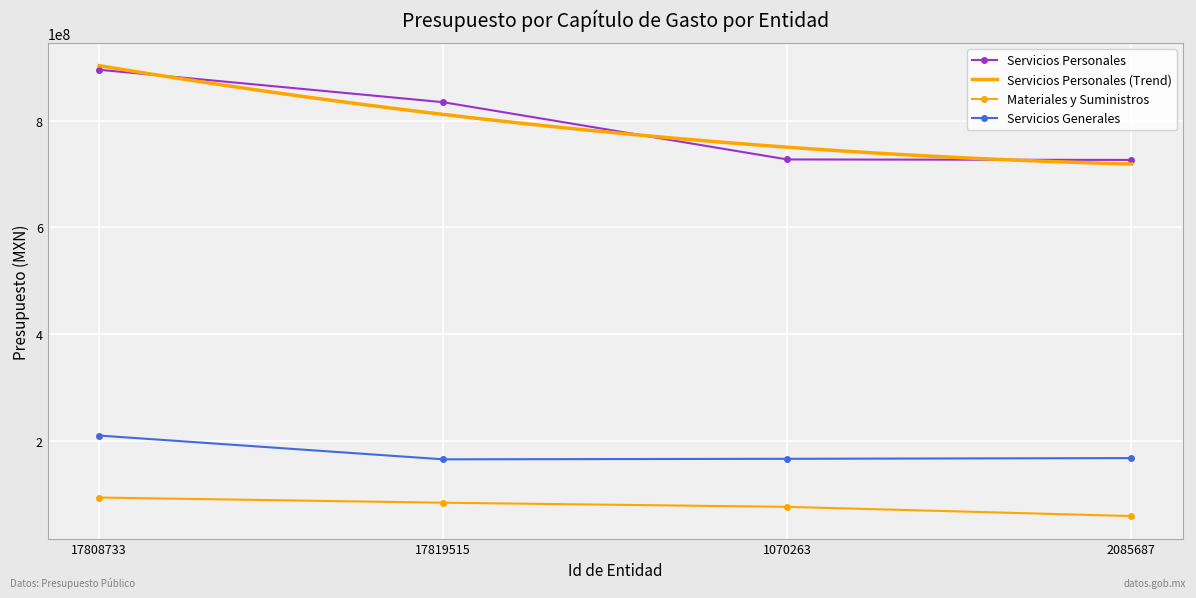

The Servicios Generales series shows 60913700.6 at 17819515. True or false?

False